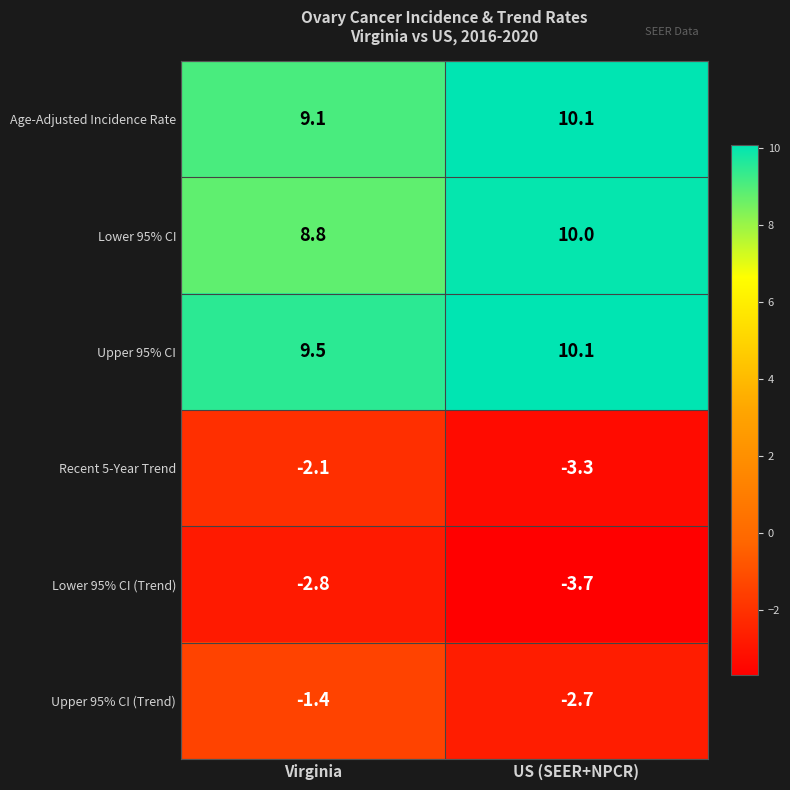

Which series changed the most between Virginia and US (SEER+NPCR)?

Upper 95% CI (Trend)